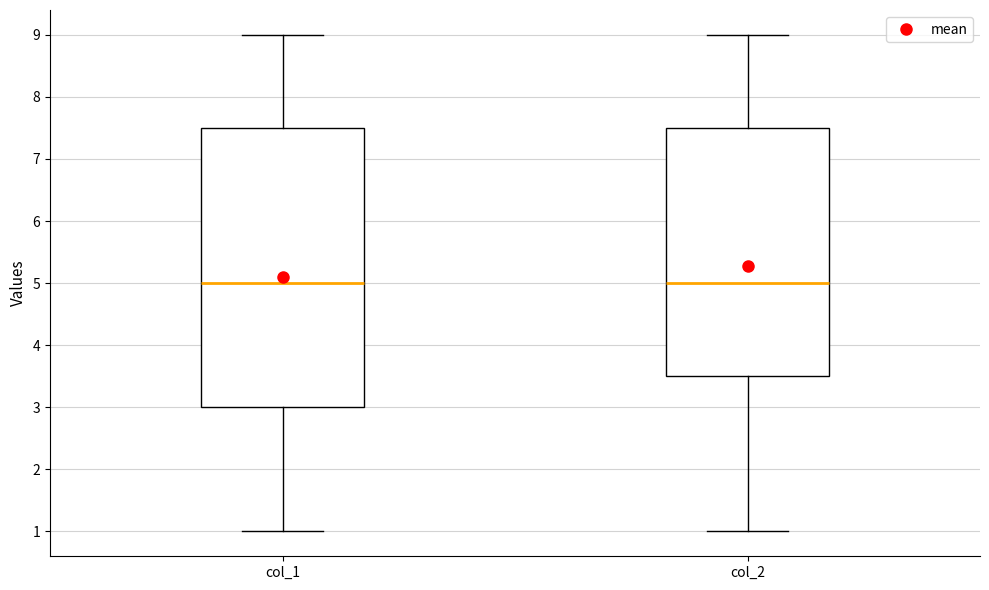

Comparing the boxes themselves (not the whiskers), which one is the tallest?

col_1